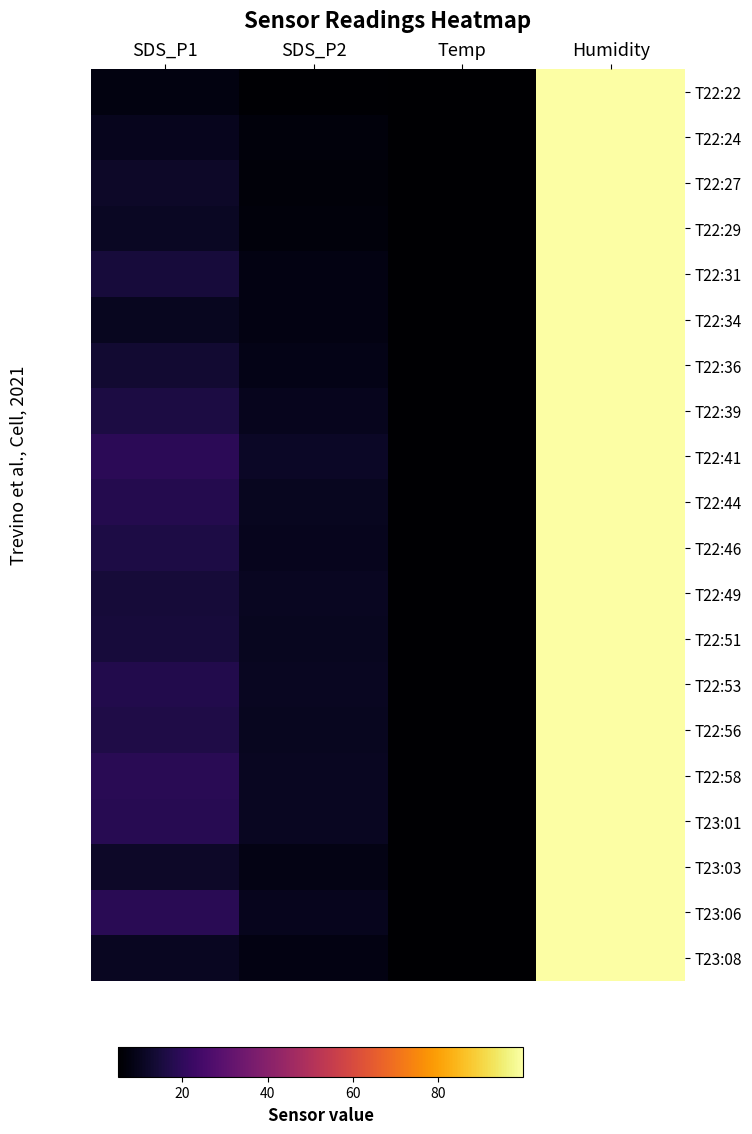

Reading left to right, transcribe all the data shown in this chart.

T22:22: SDS_P1=7.8	SDS_P2=5.5	Temp=5.1	Humidity=99.9
T22:24: SDS_P1=9.8	SDS_P2=6.8	Temp=5.2	Humidity=99.9
T22:27: SDS_P1=11.8	SDS_P2=6.6	Temp=5.1	Humidity=99.9
T22:29: SDS_P1=10.9	SDS_P2=6.8	Temp=5.1	Humidity=99.9
T22:31: SDS_P1=14.6	SDS_P2=8.2	Temp=5.2	Humidity=99.9
T22:34: SDS_P1=10.3	SDS_P2=7.9	Temp=5.1	Humidity=99.9
T22:36: SDS_P1=13.3	SDS_P2=8.9	Temp=5.1	Humidity=99.9
T22:39: SDS_P1=15.7	SDS_P2=10.0	Temp=5.1	Humidity=99.9
T22:41: SDS_P1=19.1	SDS_P2=11.3	Temp=5.1	Humidity=99.9
T22:44: SDS_P1=17.7	SDS_P2=10.4	Temp=5.2	Humidity=99.9
T22:46: SDS_P1=16.1	SDS_P2=9.8	Temp=5.1	Humidity=99.9
T22:49: SDS_P1=14.3	SDS_P2=10.6	Temp=5.0	Humidity=99.9
T22:51: SDS_P1=14.6	SDS_P2=10.4	Temp=4.9	Humidity=99.9
T22:53: SDS_P1=17.2	SDS_P2=10.6	Temp=4.9	Humidity=99.9
T22:56: SDS_P1=16.6	SDS_P2=10.4	Temp=4.9	Humidity=99.9
T22:58: SDS_P1=18.9	SDS_P2=10.5	Temp=4.9	Humidity=99.9
T23:01: SDS_P1=18.5	SDS_P2=10.7	Temp=4.9	Humidity=99.9
T23:03: SDS_P1=11.8	SDS_P2=8.4	Temp=4.9	Humidity=99.9
T23:06: SDS_P1=18.8	SDS_P2=9.8	Temp=4.9	Humidity=99.9
T23:08: SDS_P1=10.5	SDS_P2=8.0	Temp=4.9	Humidity=99.9